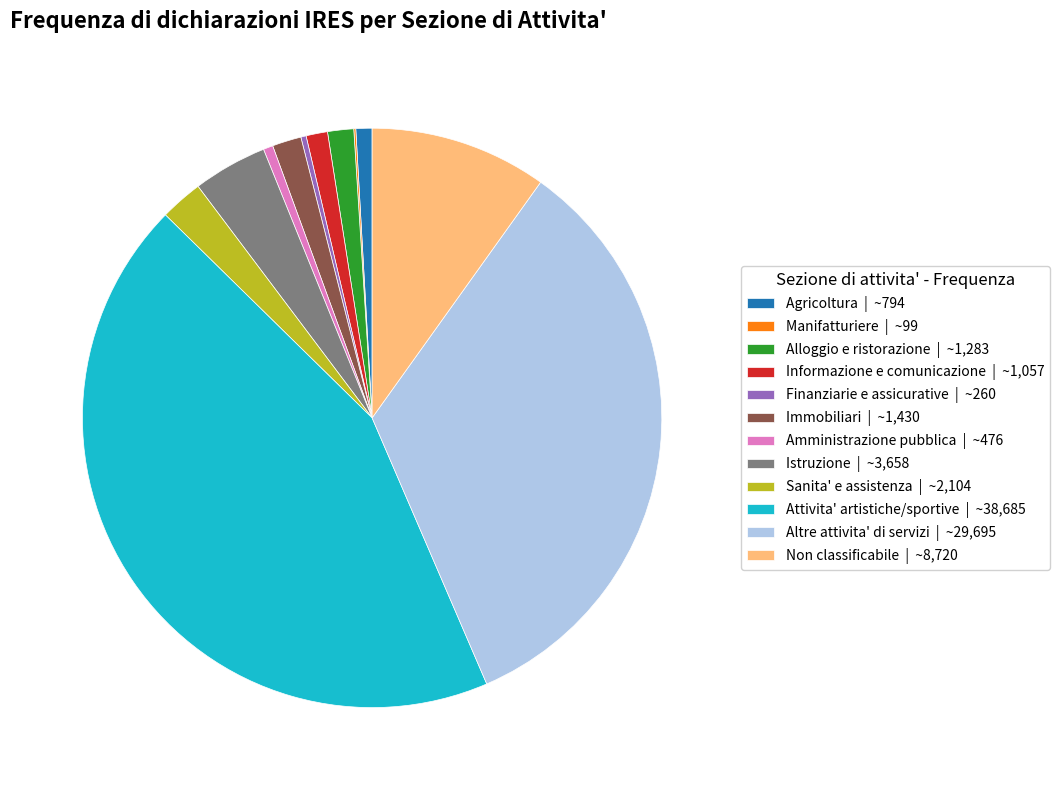

Combined, do Finanziarie e assicurative | ~260 and Non classificabile | ~8,720 account for over 50%?

No